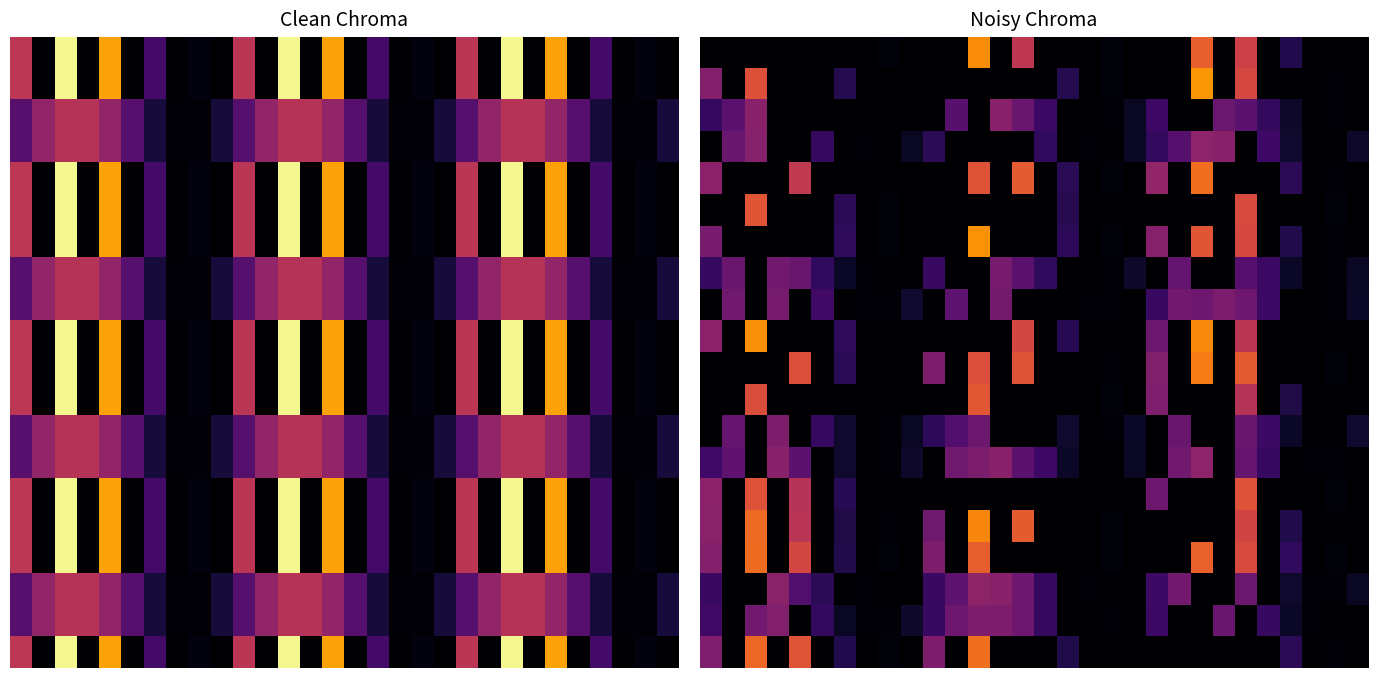

What is the greatest value displayed?

0.8